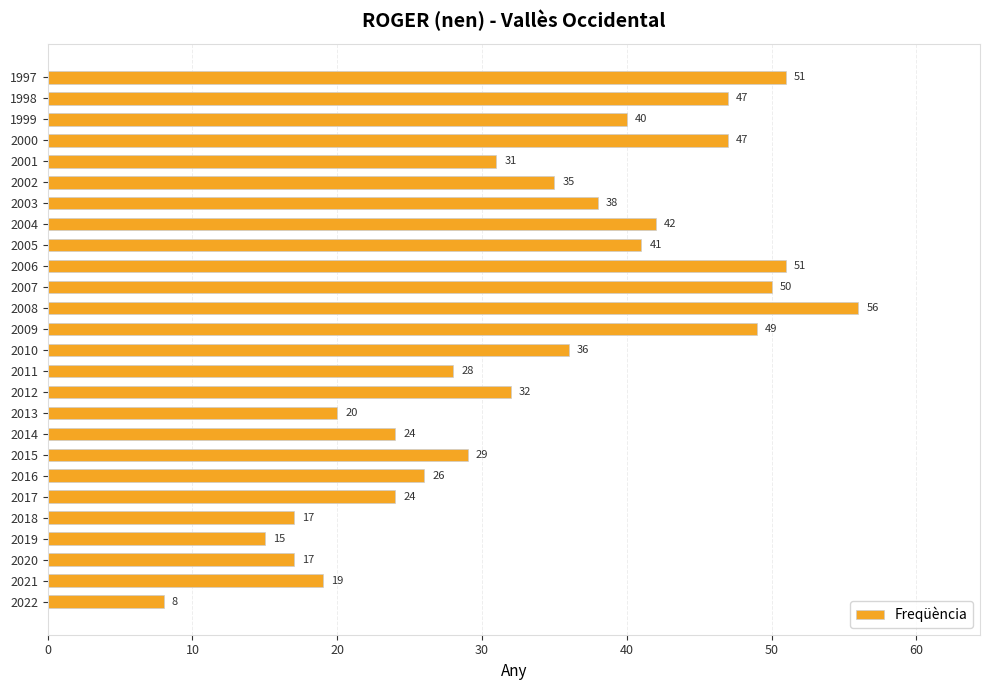

What is the sum of the values at 2020 and 2005?

58